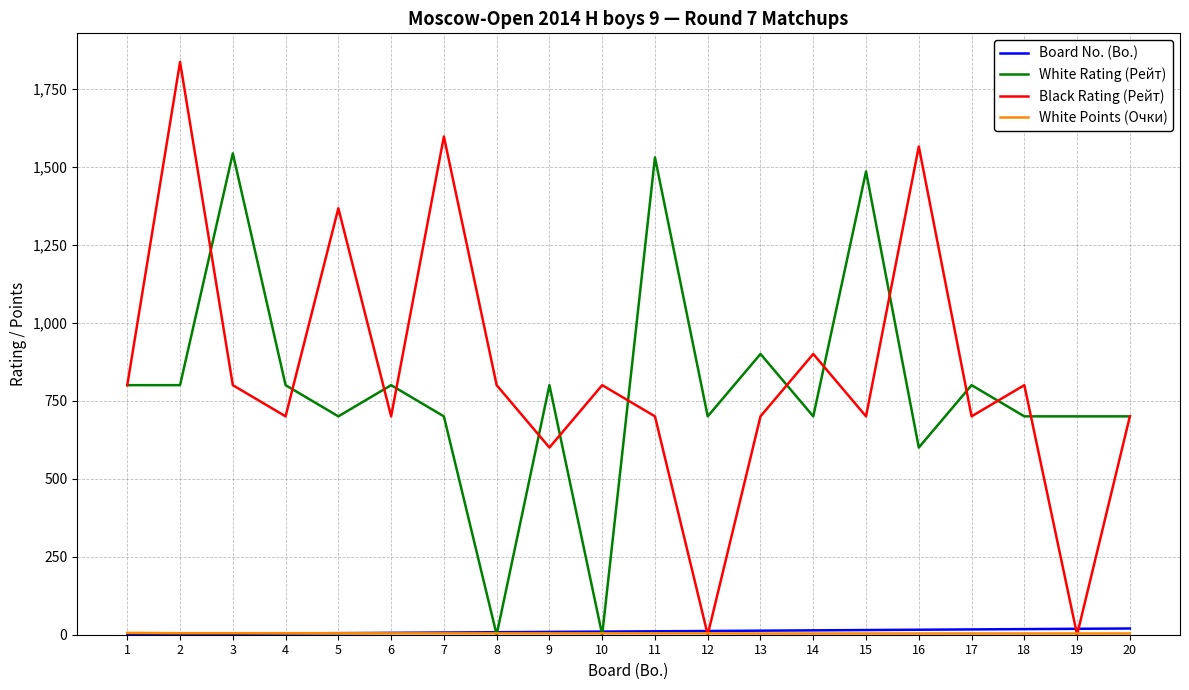

What is the maximum value shown in the chart?

1836.0